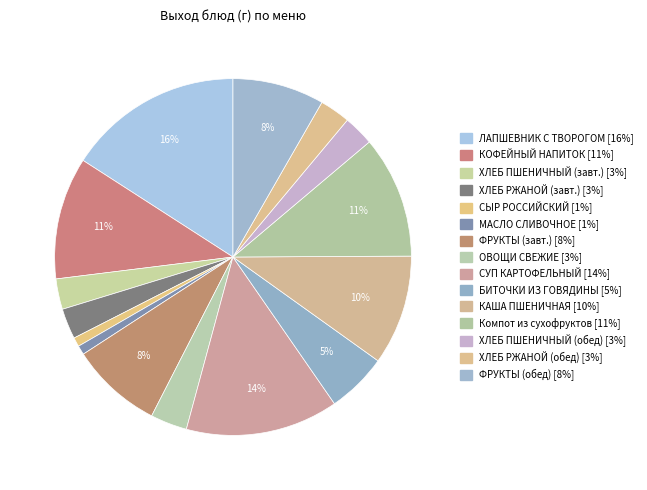

Is there any slice that represents more than half of the pie?

No